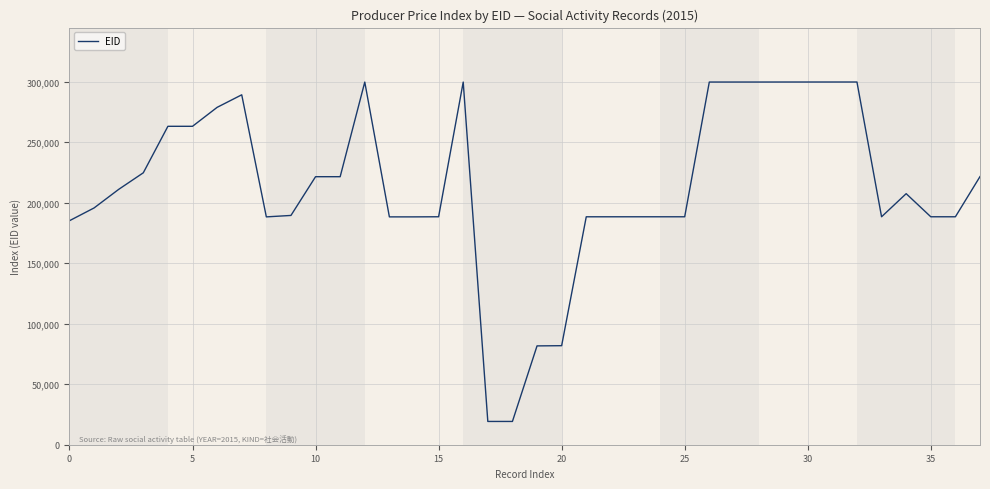

What is the difference between the maximum and minimum values?

280399